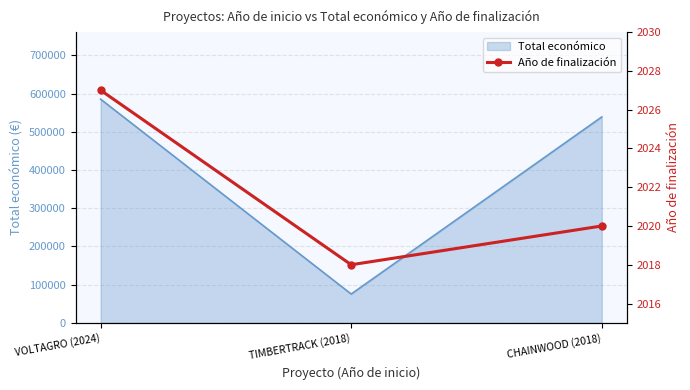

Where is the data nearest to the value 2022?

CHAINWOOD (2018)